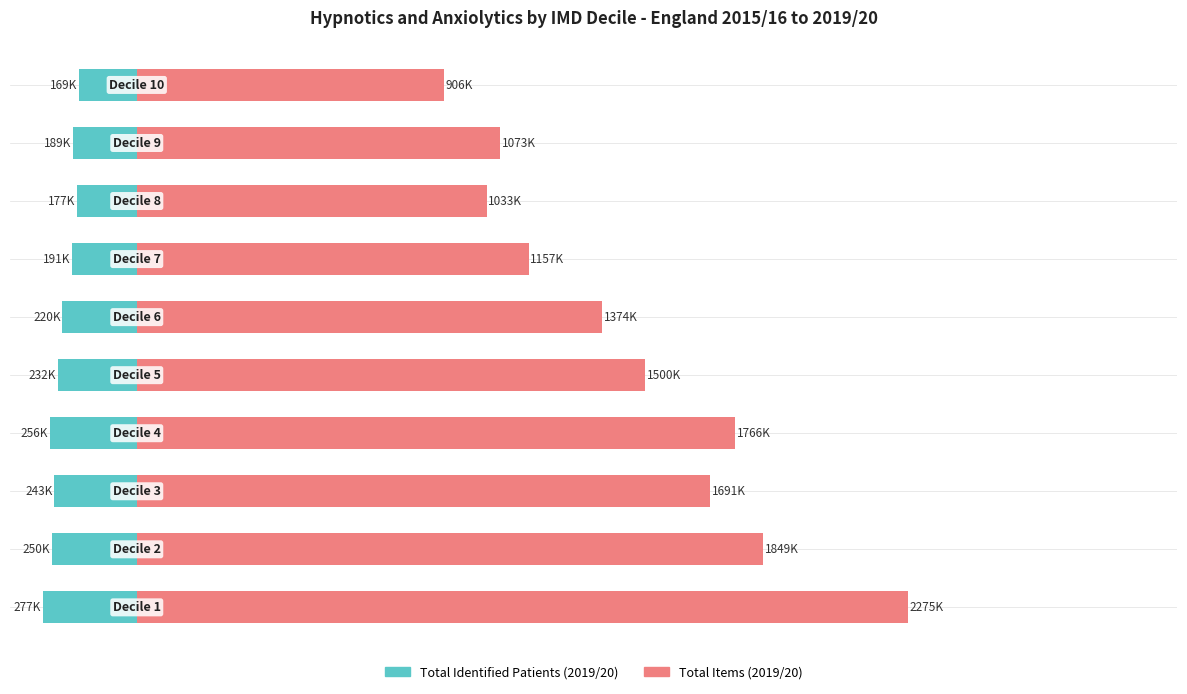

What is the difference between the maximum and minimum values in the Total Items (2019/20) series?

1368.9